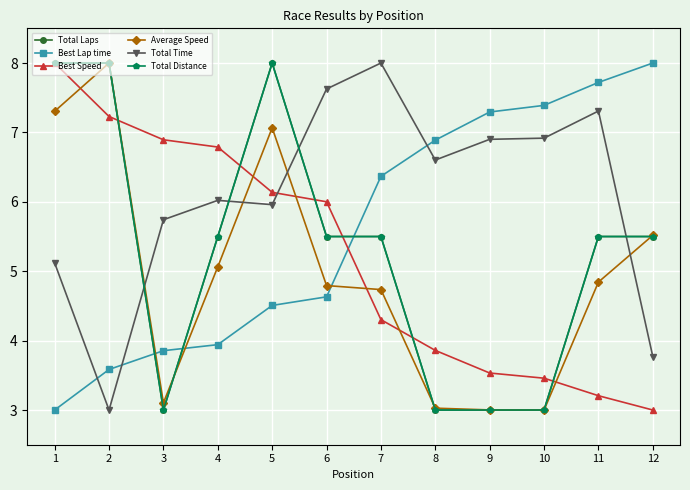

Is this an area chart (filled region under the line)?

No